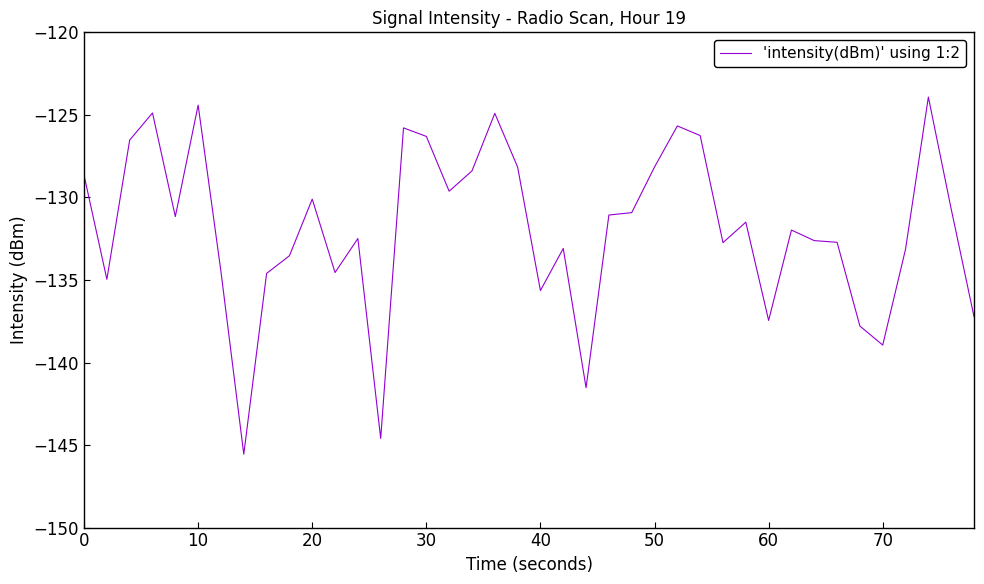

What is the minimum value shown in the chart?

-145.6